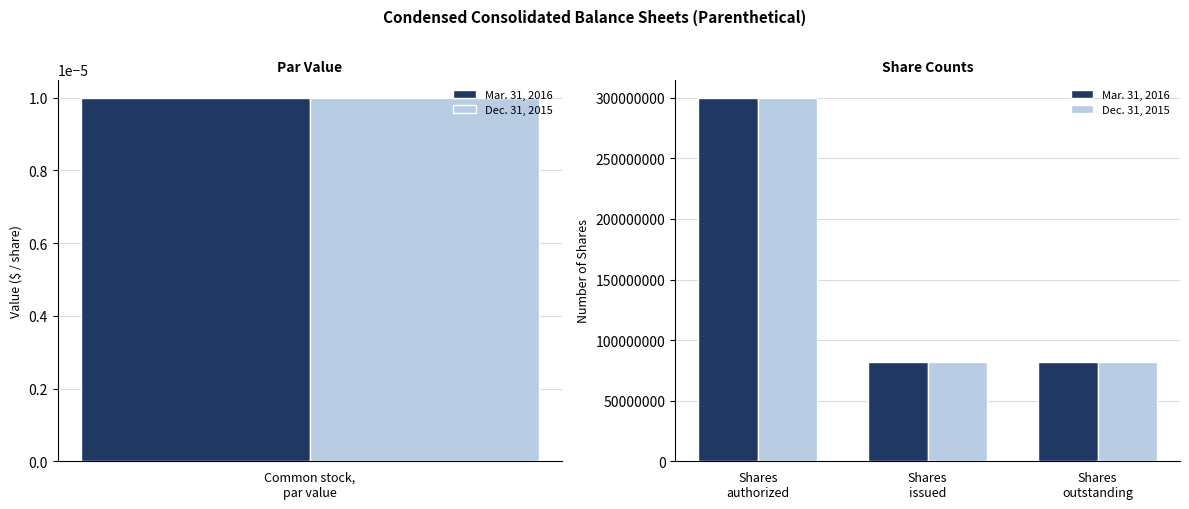

What is the label of the 1st bar from the left?

Shares authorized